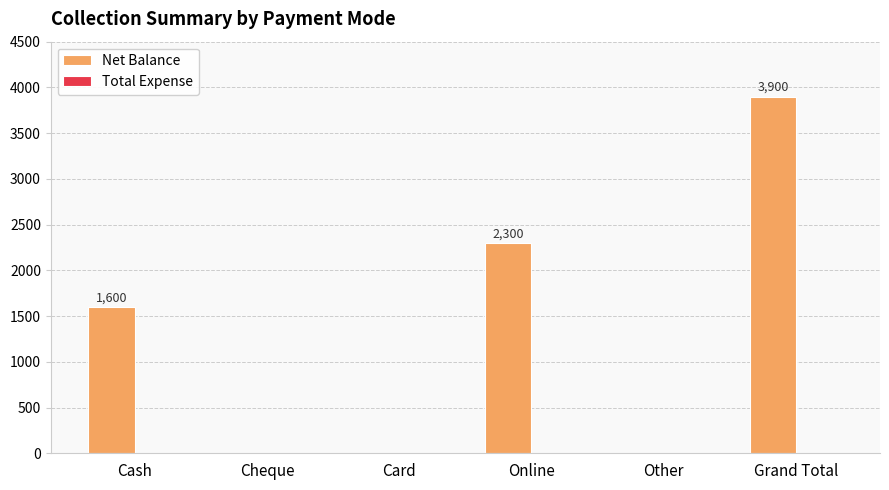

Between Cheque and Cash, which is larger?

Cash